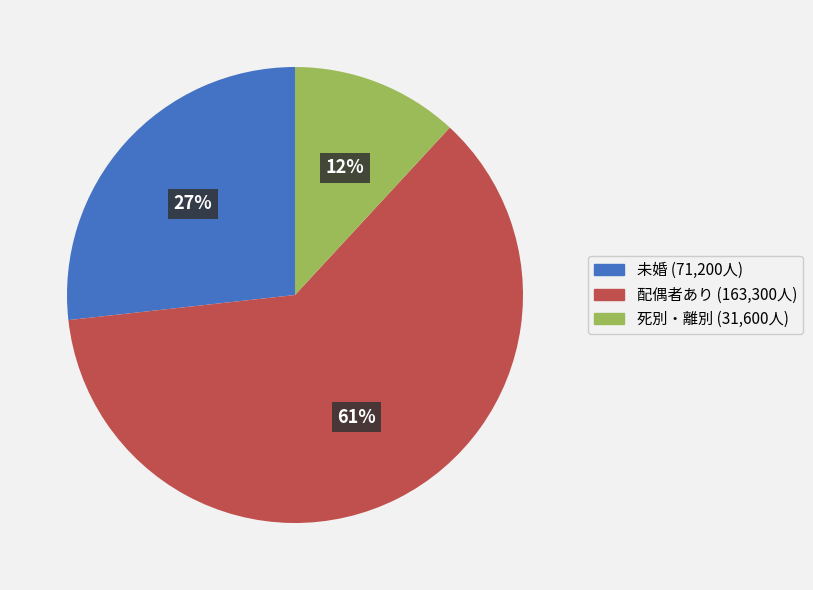

The 配偶者あり slice represents 54% of the pie. True or false?

False